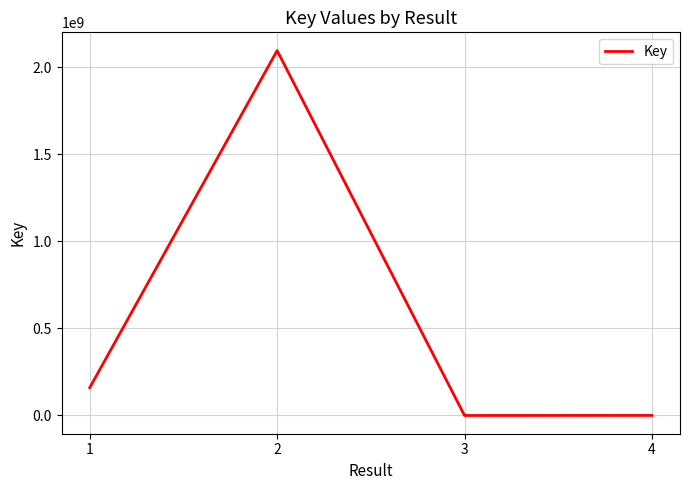

What is the smallest value displayed?

6098